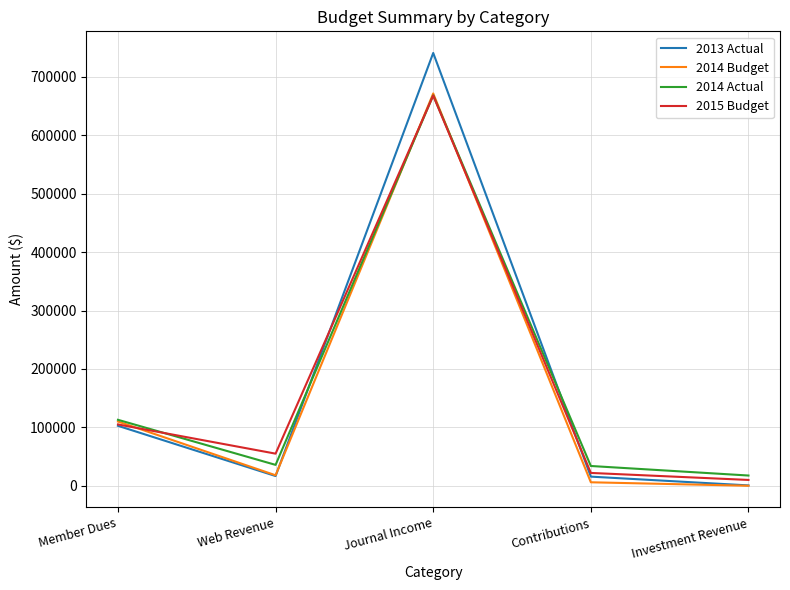

What is the spread (max minus min) of values at Contributions?

27880.0